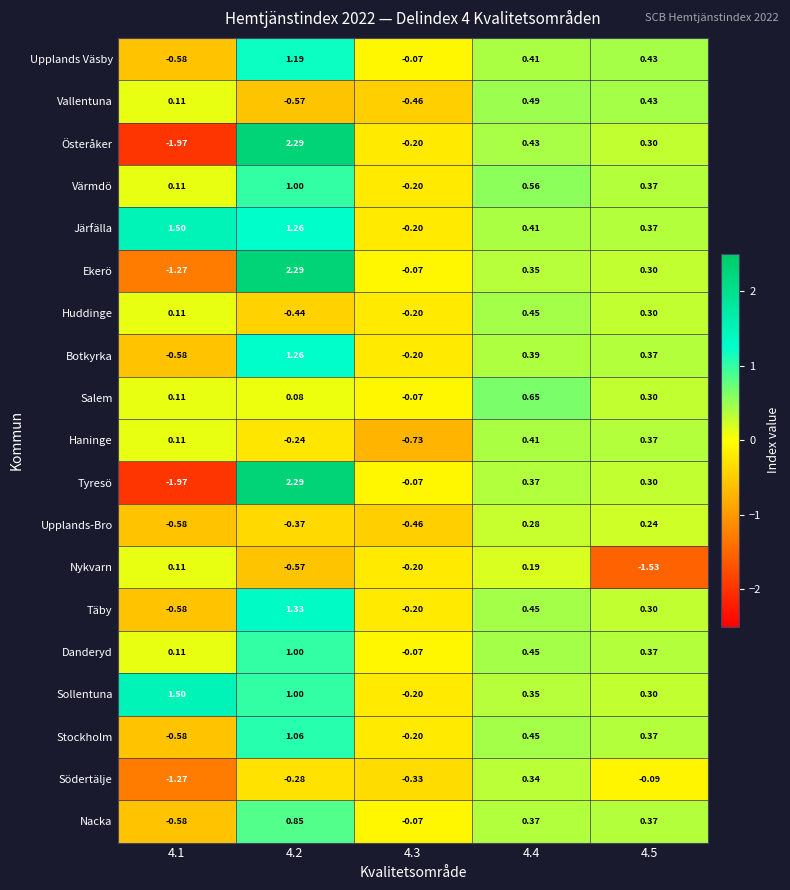

Which series has the largest total across all categories?

Järfälla